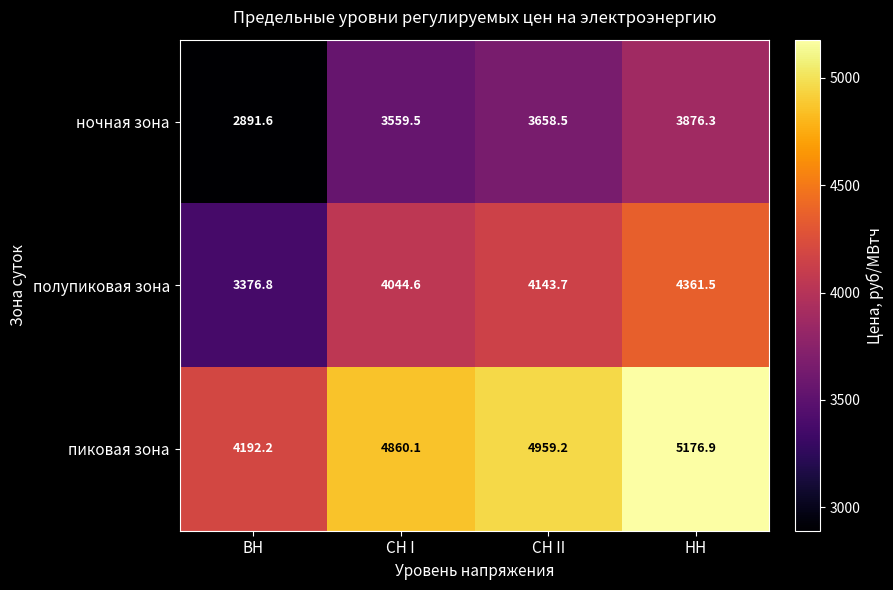

How many series are shown in this chart?

3